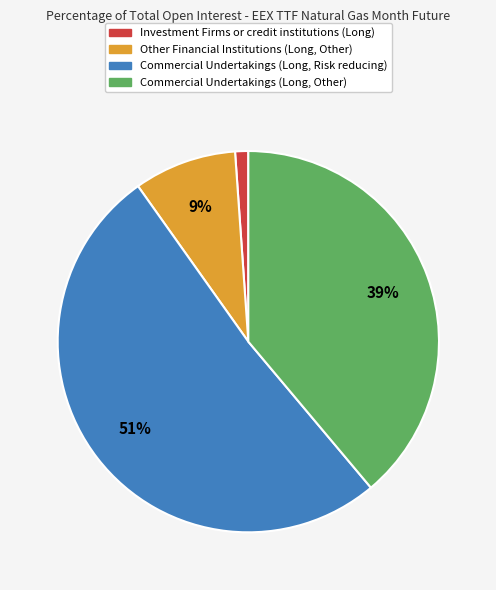

Which category accounts for the majority?

Commercial Undertakings (Long, Risk reducing)